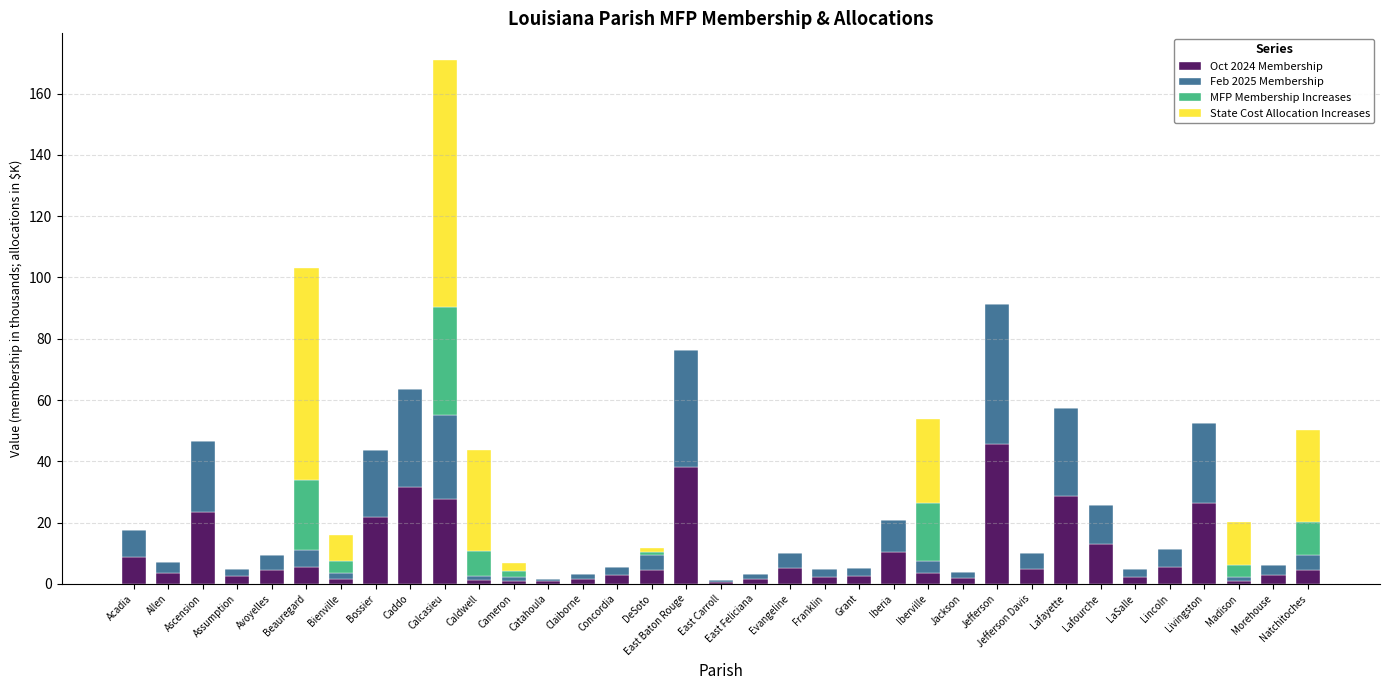

Count the number of categories in the chart.

35